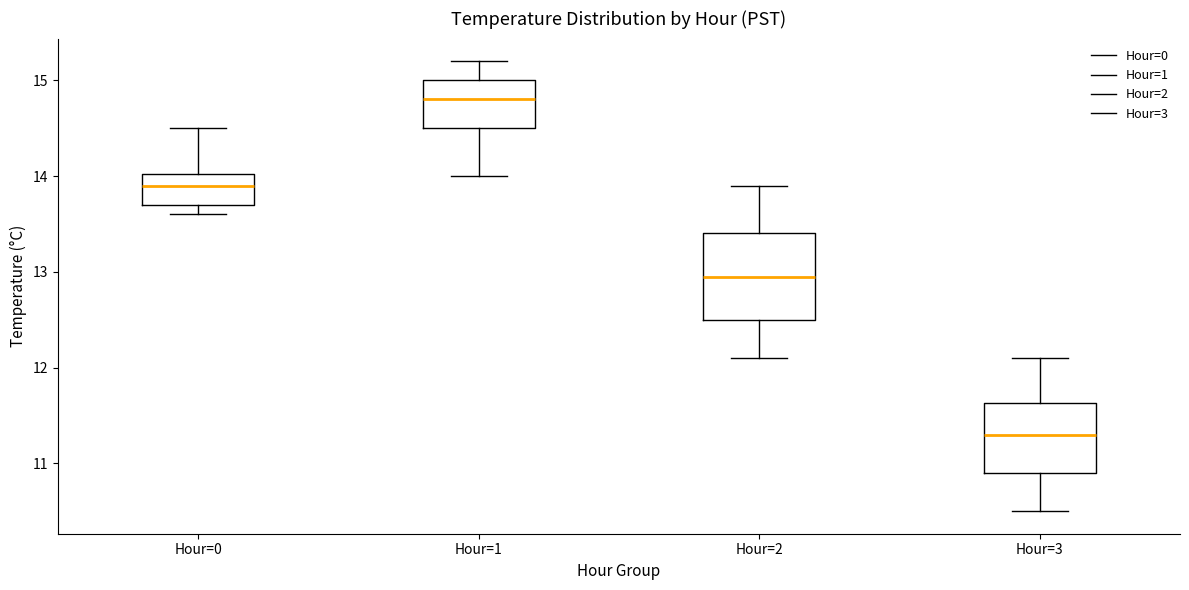

Reading left to right, transcribe this box plot: for each box, give where its median line is, the range the box spans, and where its two whiskers end, as read against the y-axis. The values are not printed on the chart, so give them approximately, as read against the axis.

Hour=0: median 13.9, box 13.7 to 14.0, whiskers 13.6 to 14.5
Hour=1: median 14.8, box 14.5 to 15.0, whiskers 14.0 to 15.2
Hour=2: median 13.0, box 12.5 to 13.4, whiskers 12.1 to 13.9
Hour=3: median 11.3, box 10.9 to 11.6, whiskers 10.5 to 12.1